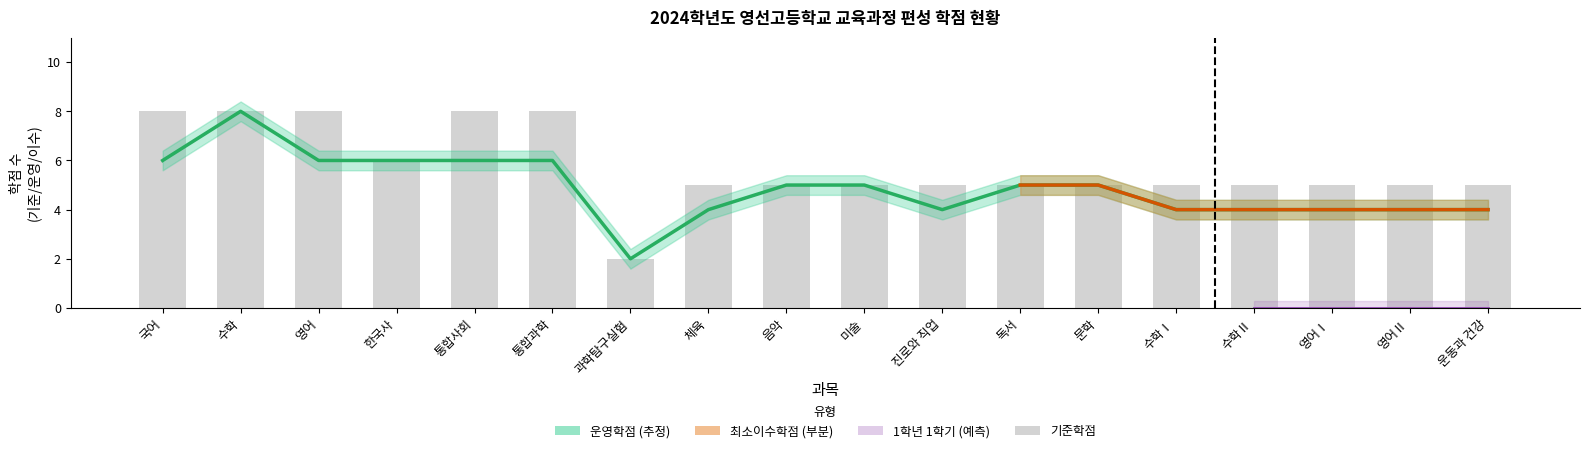

Between 음악 and 국어, which is larger?

국어